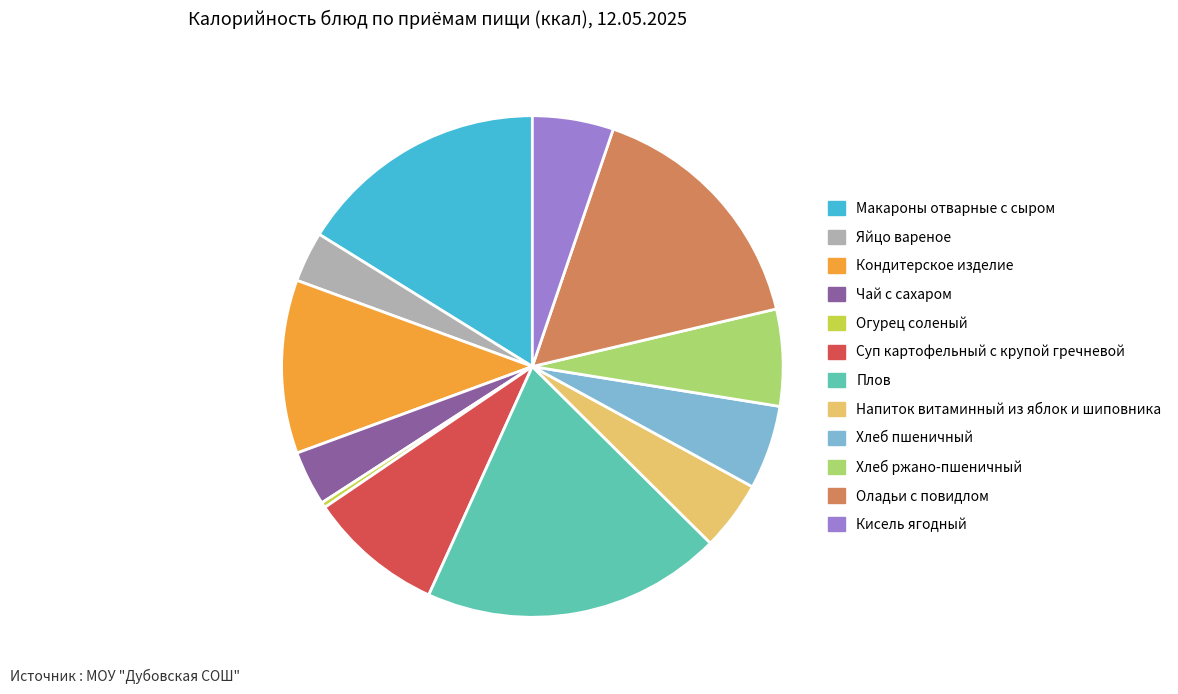

Approximately how many times larger is the value at Чай с сахаром compared to Яйцо вареное?

1.1